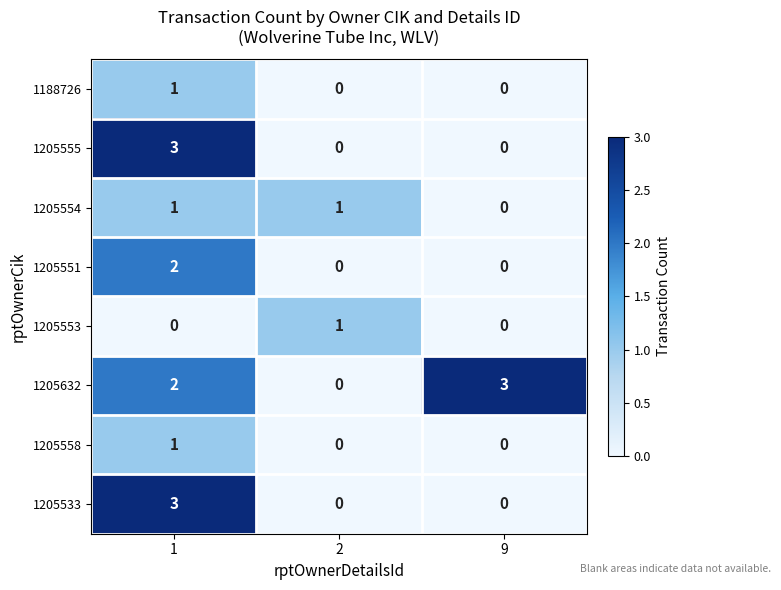

At how many categories does at least one series exceed 0?

3